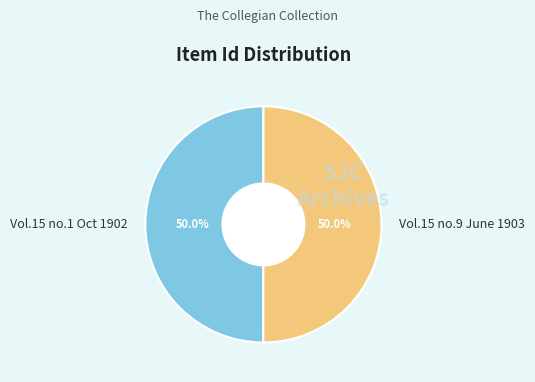

To the nearest percent, what is the average slice percentage?

50%